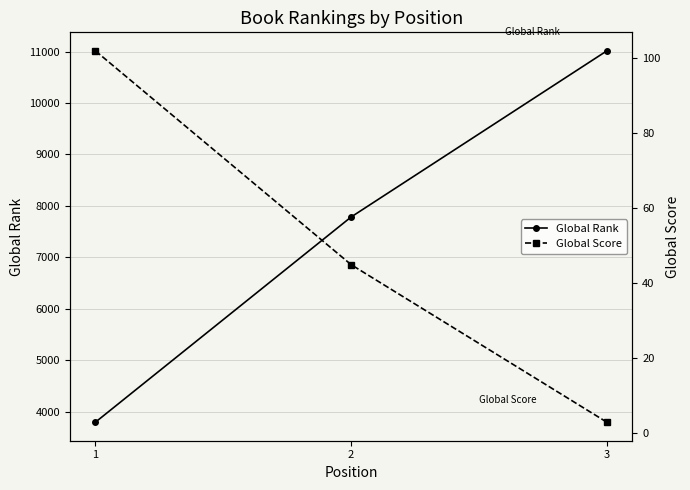

True or false: Global Score has a value of 3 at 3.

True